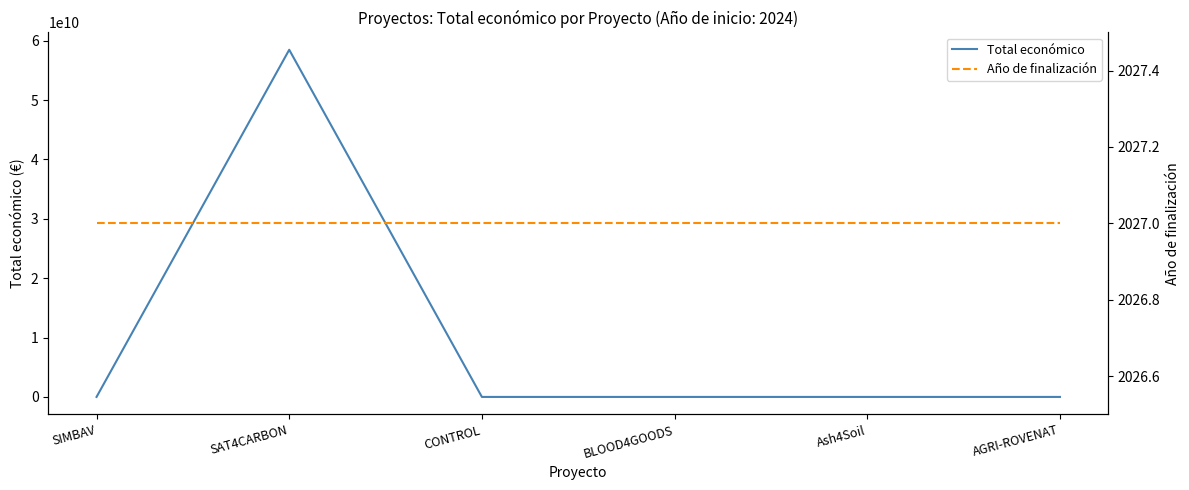

Which series changed the most between Ash4Soil and AGRI-ROVENAT?

Total económico